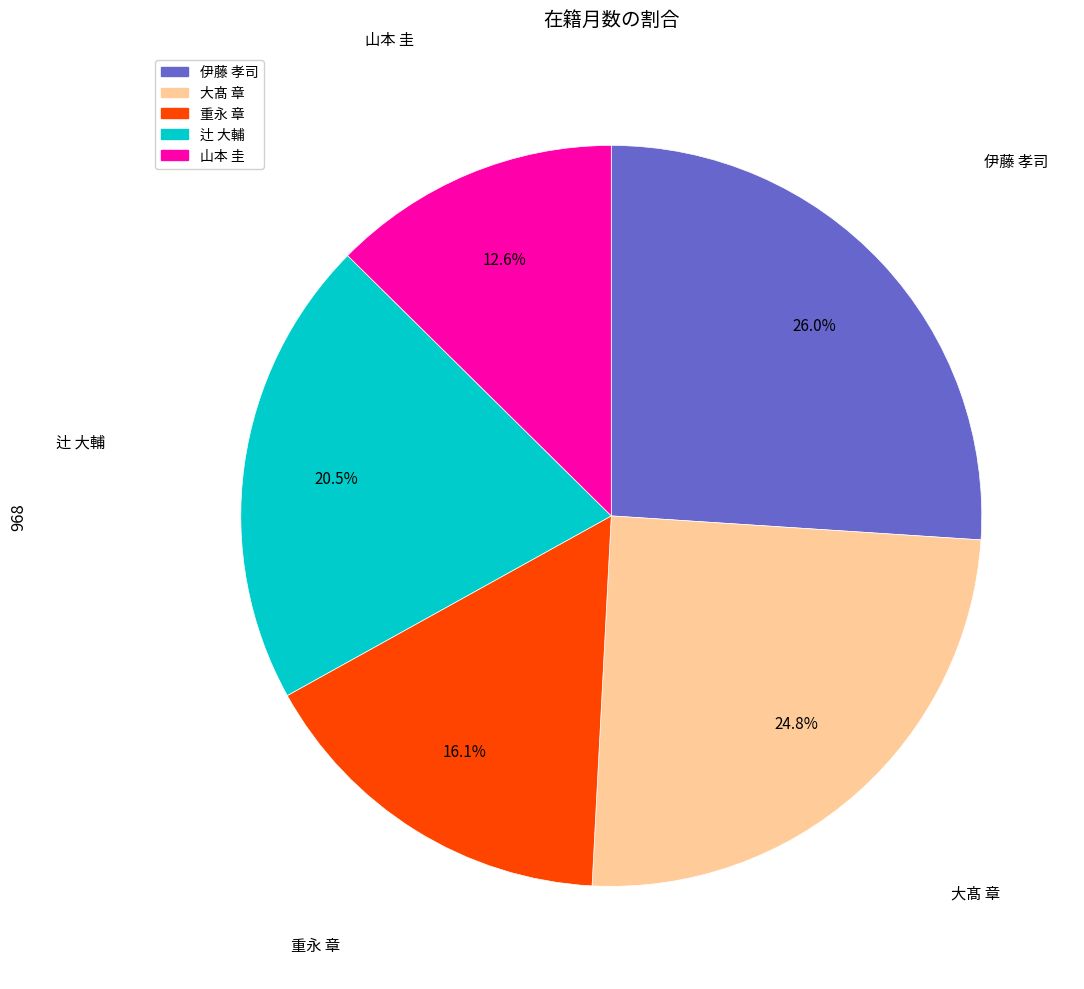

How many slices are in this pie chart?

5